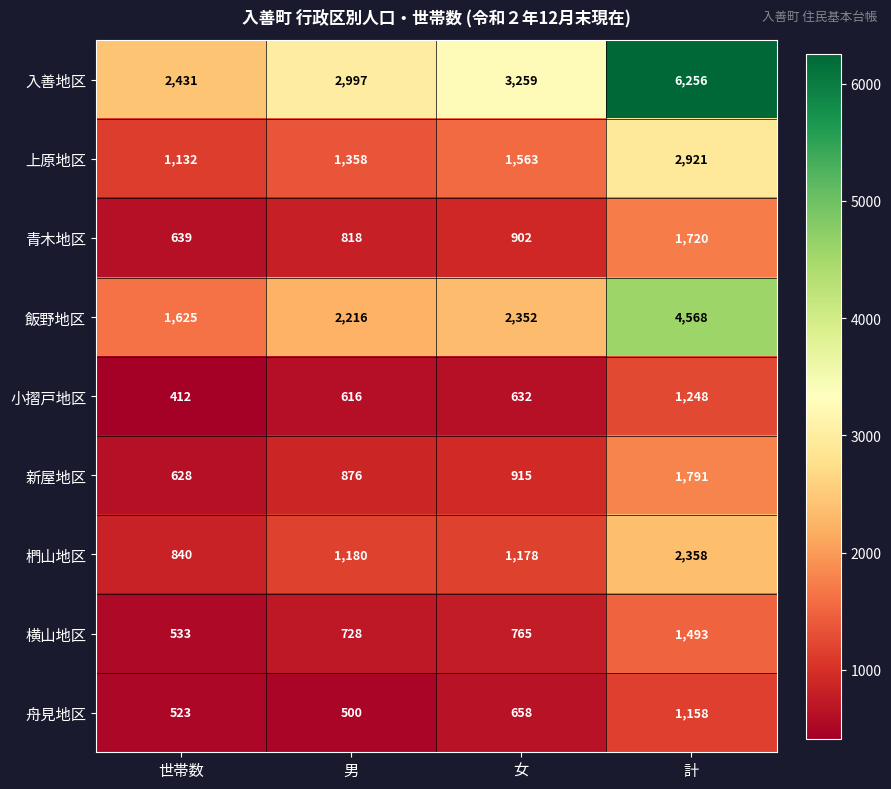

The value of 舟見地区 at 世帯数 is 523. True or false?

True